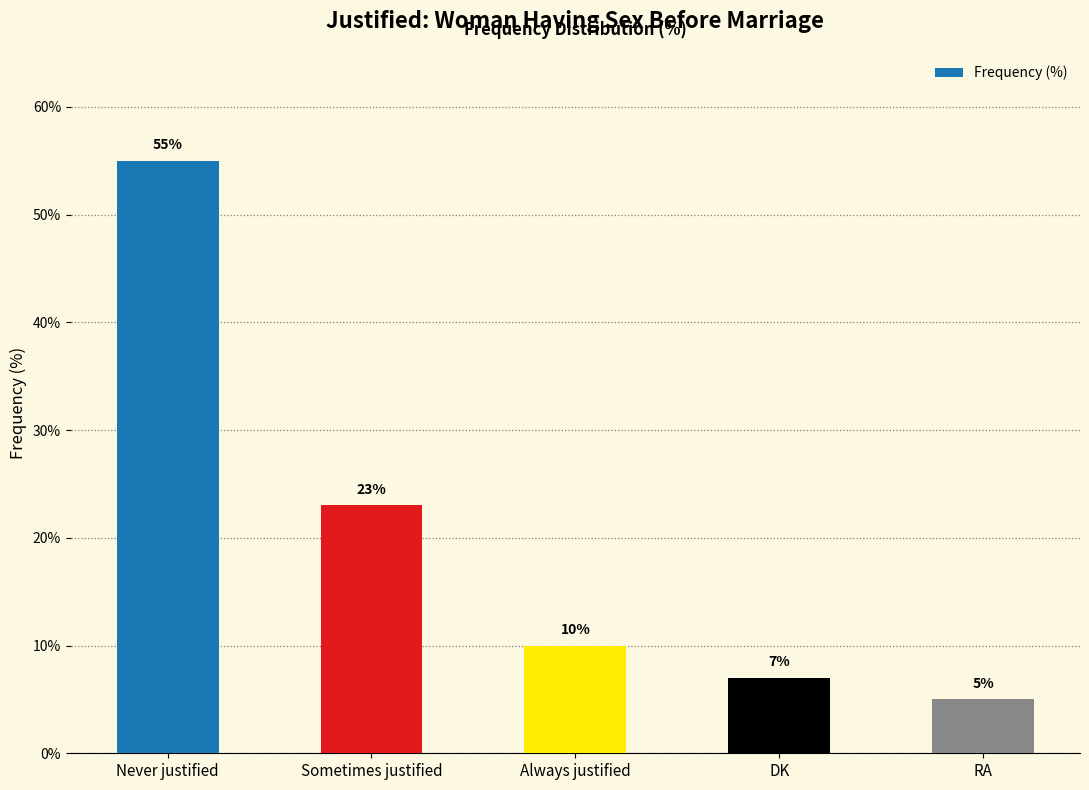

Read the value at Never justified, to the nearest 5.

55